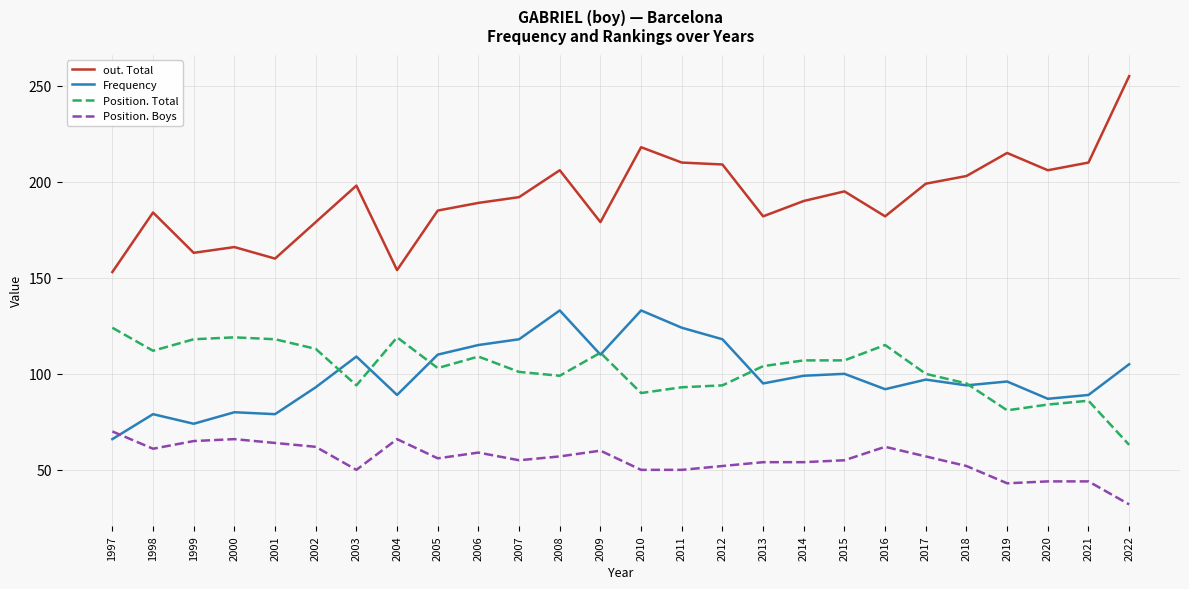

What is the approximate value of Position. Boys at 2002?

62